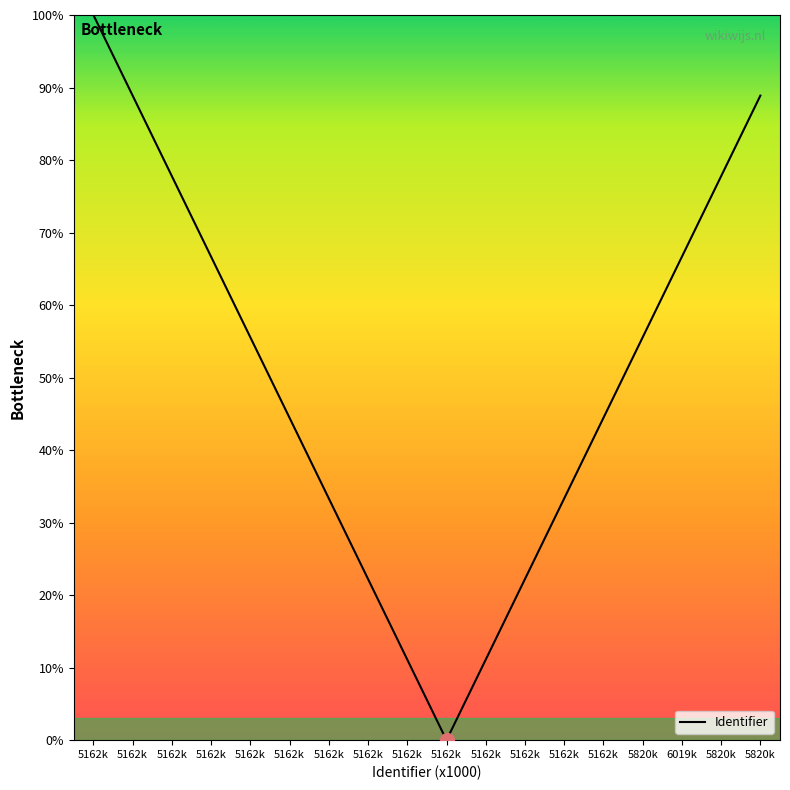

Is this an area chart (filled region under the line)?

No